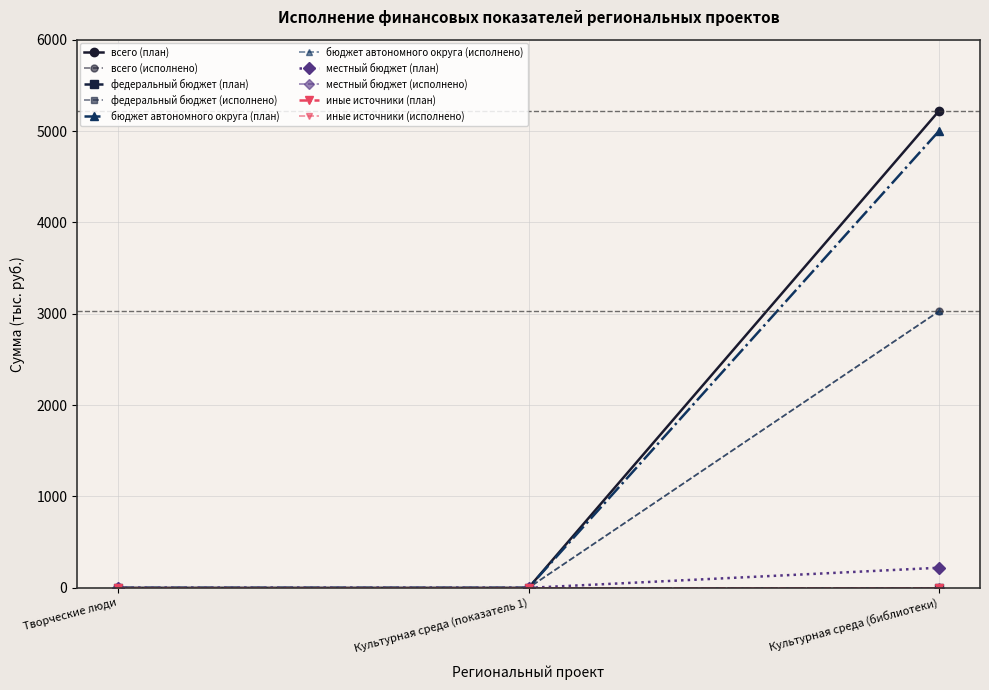

Does the chart have visible grid lines?

Yes